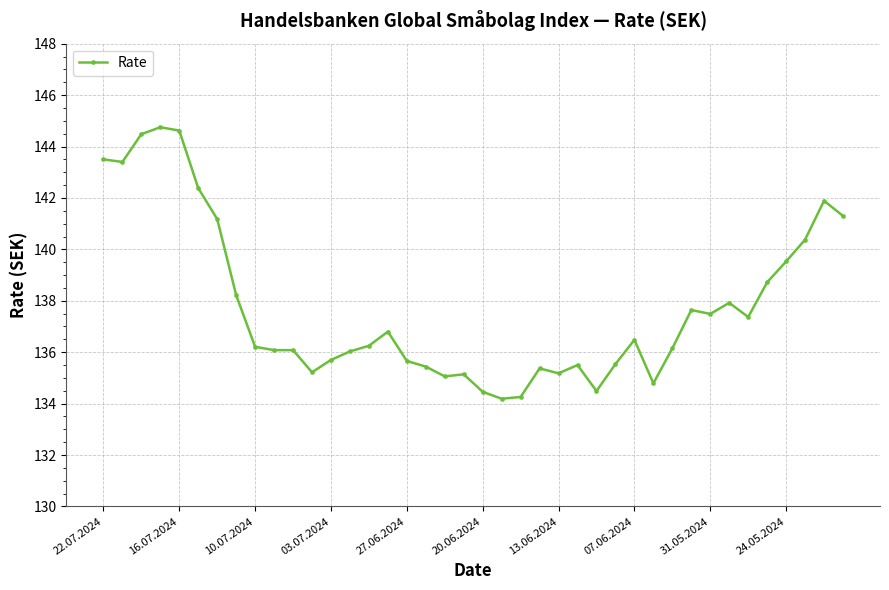

What is the difference between the maximum and minimum values?

10.6